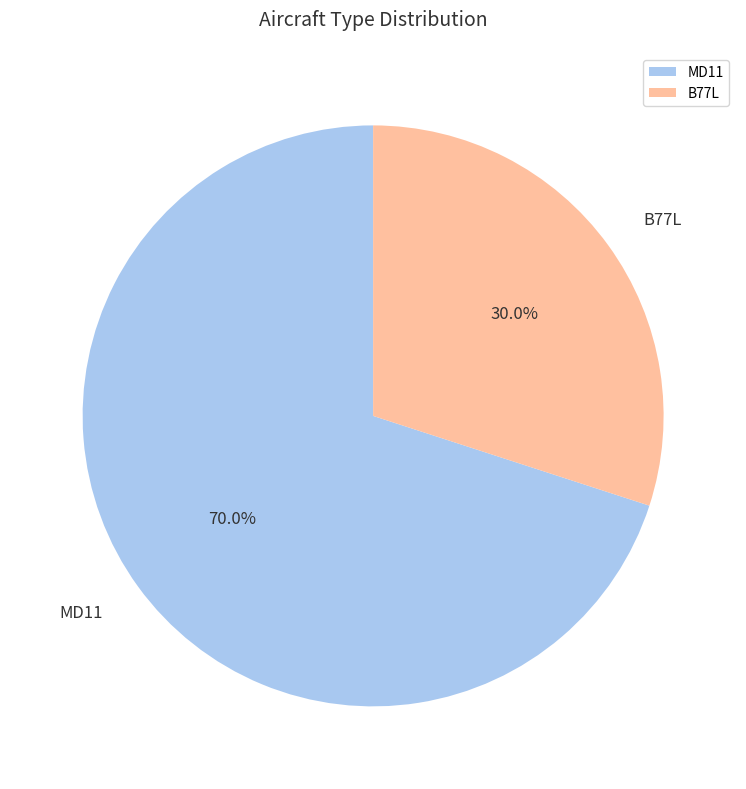

Is it true that MD11 is 62% of the pie?

False